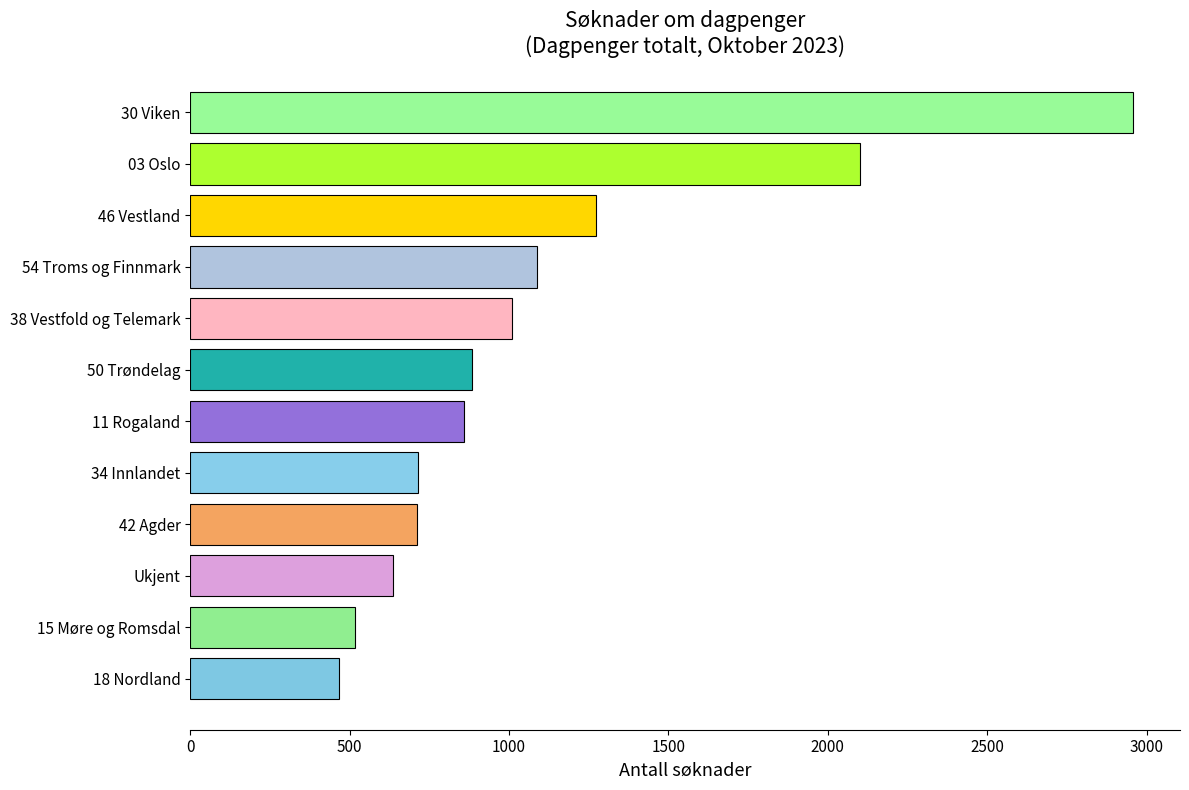

What is the average value?

1101